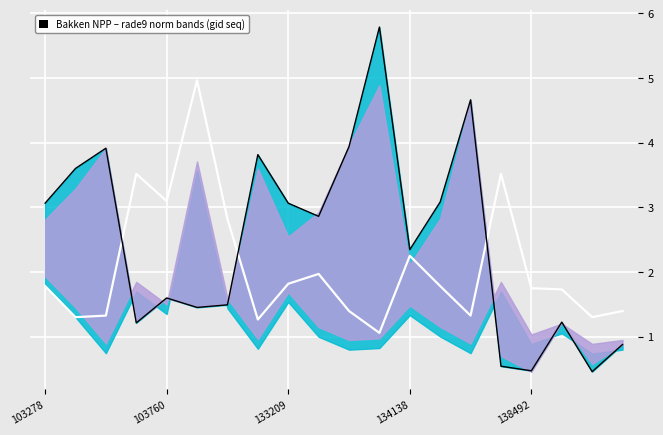

What is the value of the rade9_bin_mdn point at the 9th from the left?

1.8